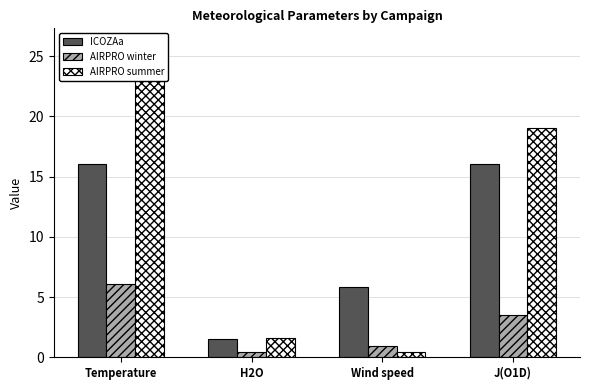

Reading right to left, transcribe all the data shown in this chart.

ICOZAa: J(O1D)=16.0	Wind speed=5.8	H2O=1.5	Temperature=16.0
AIRPRO winter: J(O1D)=3.5	Wind speed=0.9	H2O=0.4	Temperature=6.1
AIRPRO summer: J(O1D)=19.0	Wind speed=0.4	H2O=1.6	Temperature=26.0